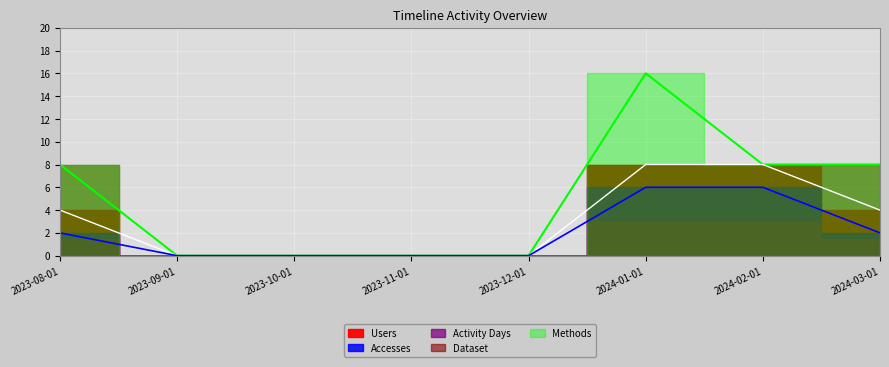

What position from the left is 2023-11-01?

4